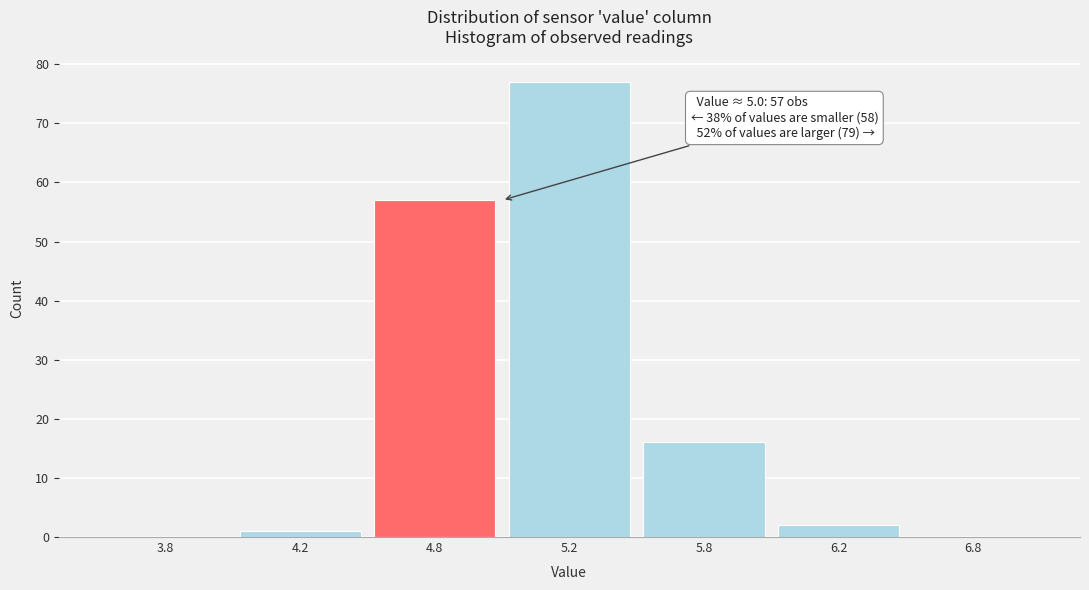

Reading left to right, extract all data points from this chart.

3.8=0	4.2=1	4.8=57	5.2=77	5.8=16	6.2=2	6.8=0